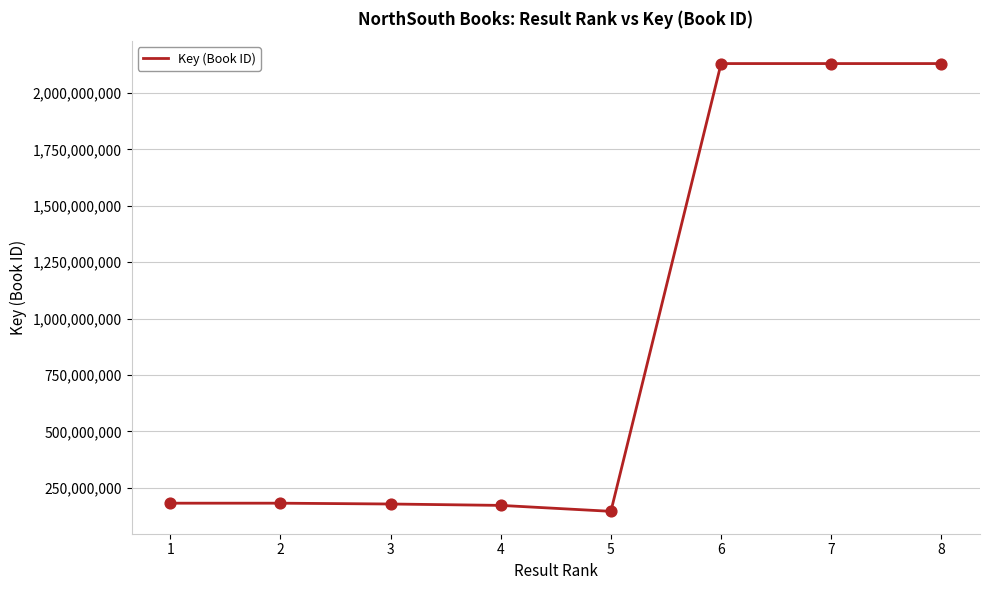

Between 7 and 3, which is larger?

7